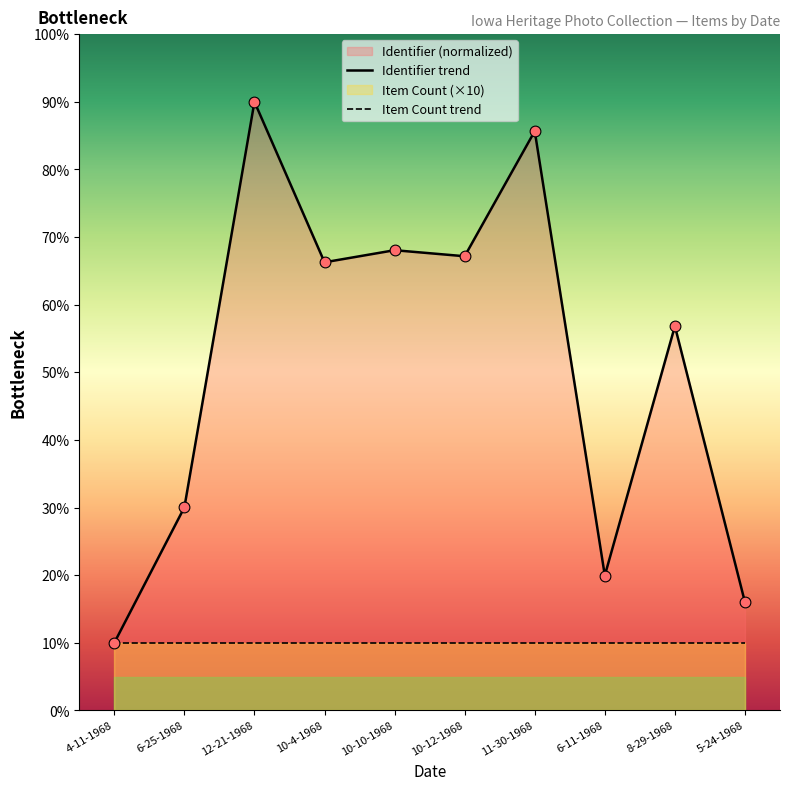

Between 6-11-1968 and 5-24-1968, which is larger?

6-11-1968